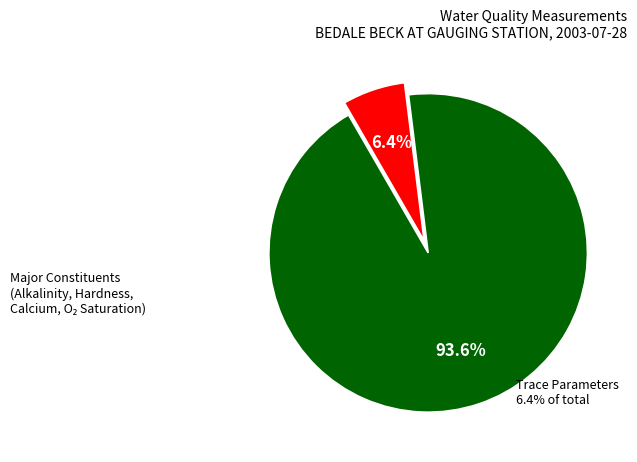

Is there any slice that represents more than half of the pie?

Yes